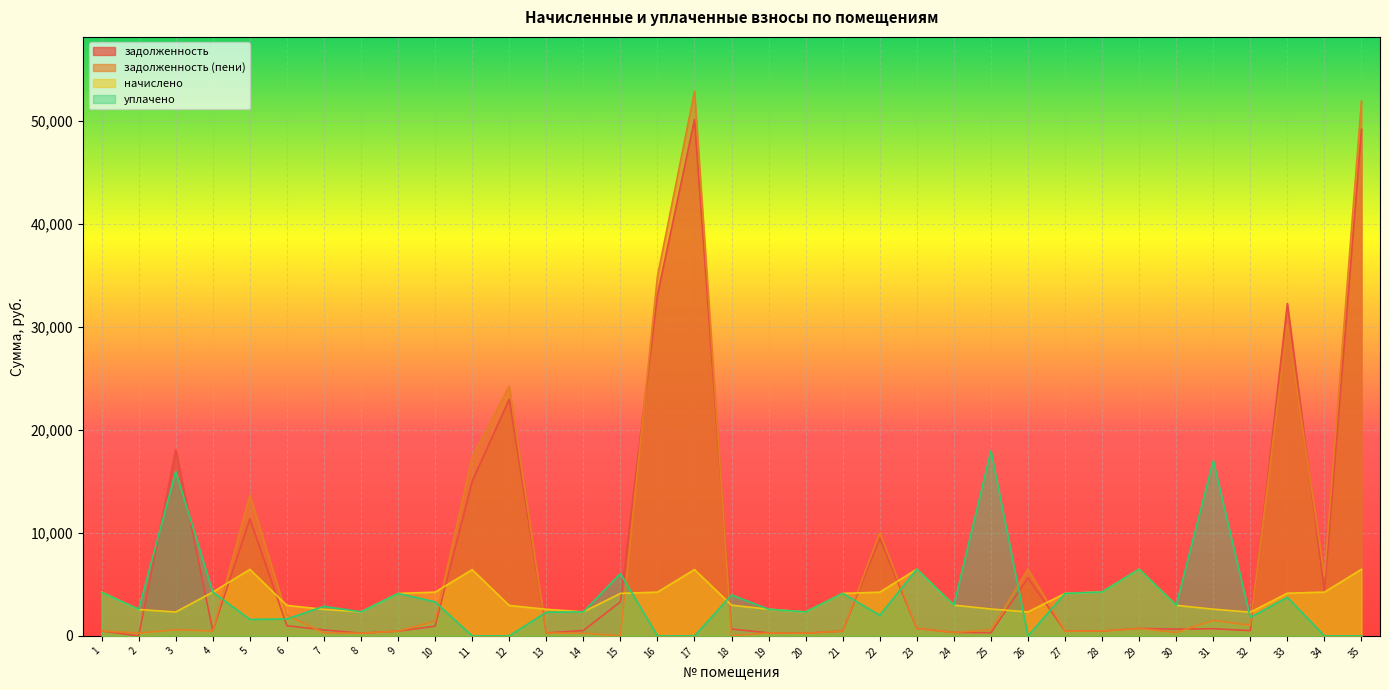

What is the sum of all уплачено values?

136412.5